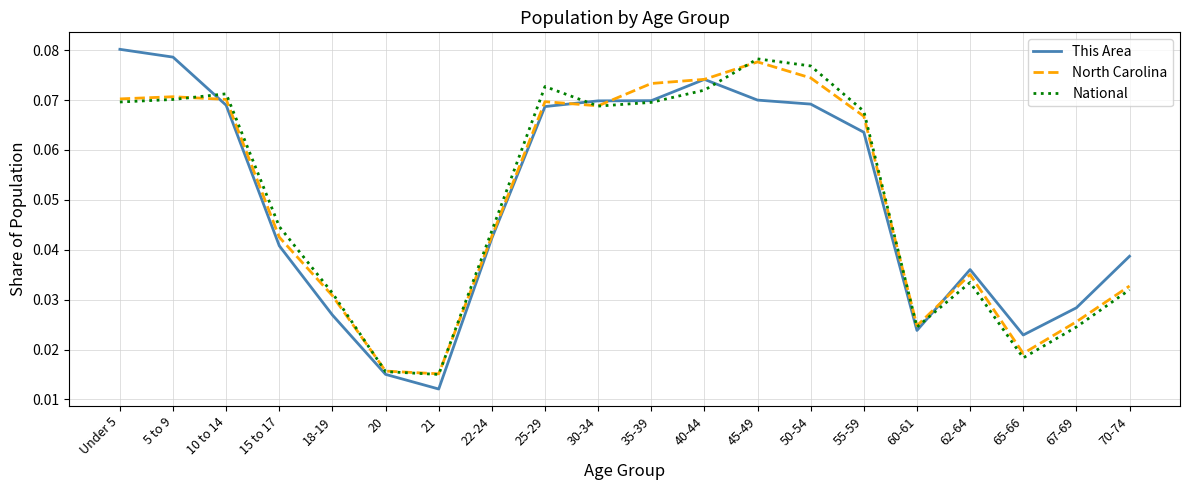

At which category does the chart reach its minimum across all series?

21